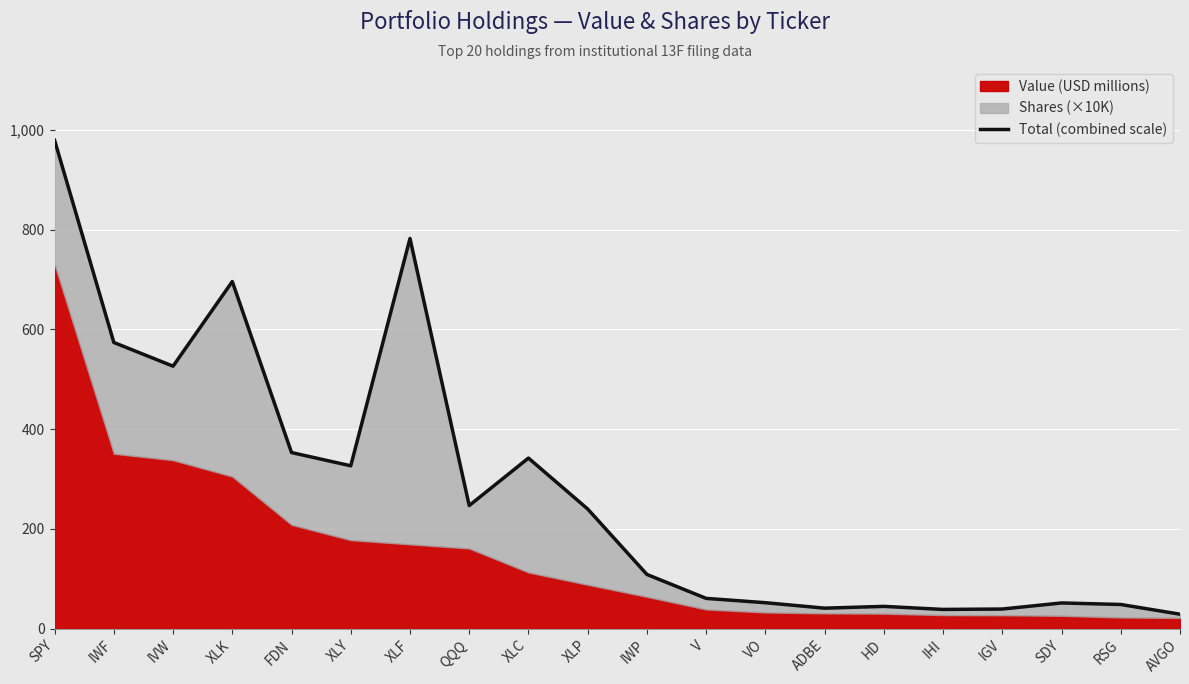

Reading left to right, what are all the values shown in this chart?

SPY=979.3	IWF=573.9	IVW=526.4	XLK=696.2	FDN=353.2	XLY=326.7	XLF=782.5	QQQ=247.0	XLC=342.2	XLP=240.1	IWP=108.9	V=60.9	VO=52.2	ADBE=41.3	HD=44.8	IHI=38.7	IGV=39.5	SDY=51.7	RSG=48.6	AVGO=29.2